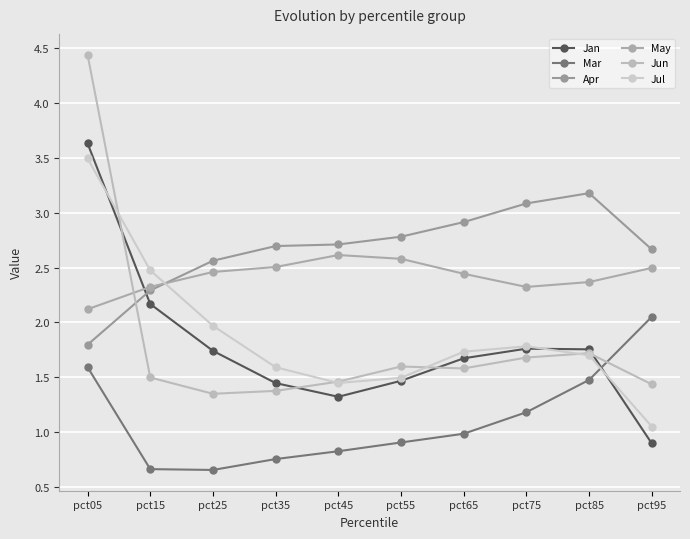

What are all the series names shown in the legend?

Jan, Mar, Apr, May, Jun, Jul